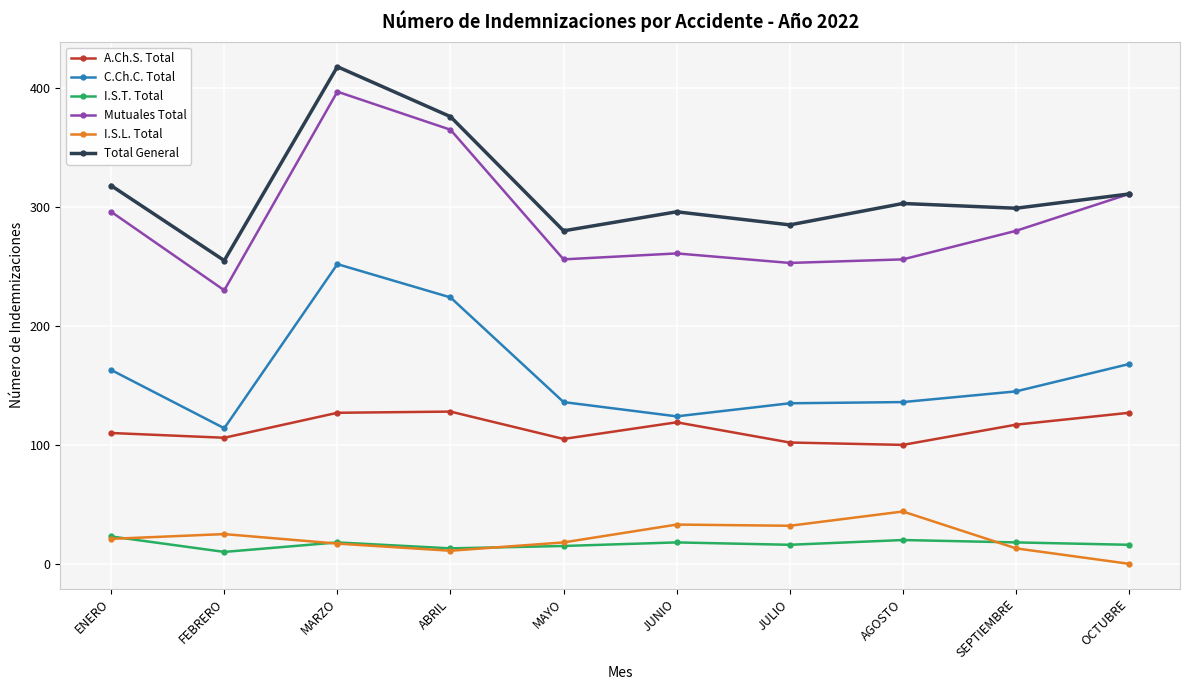

What value does the I.S.L. Total series have at ABRIL?

11